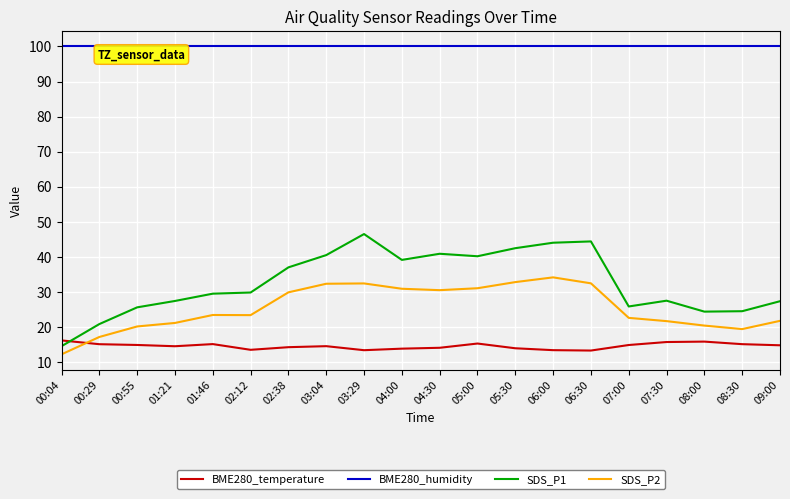

True or false: BME280_temperature has a value of 15.1 at 00:29.

True